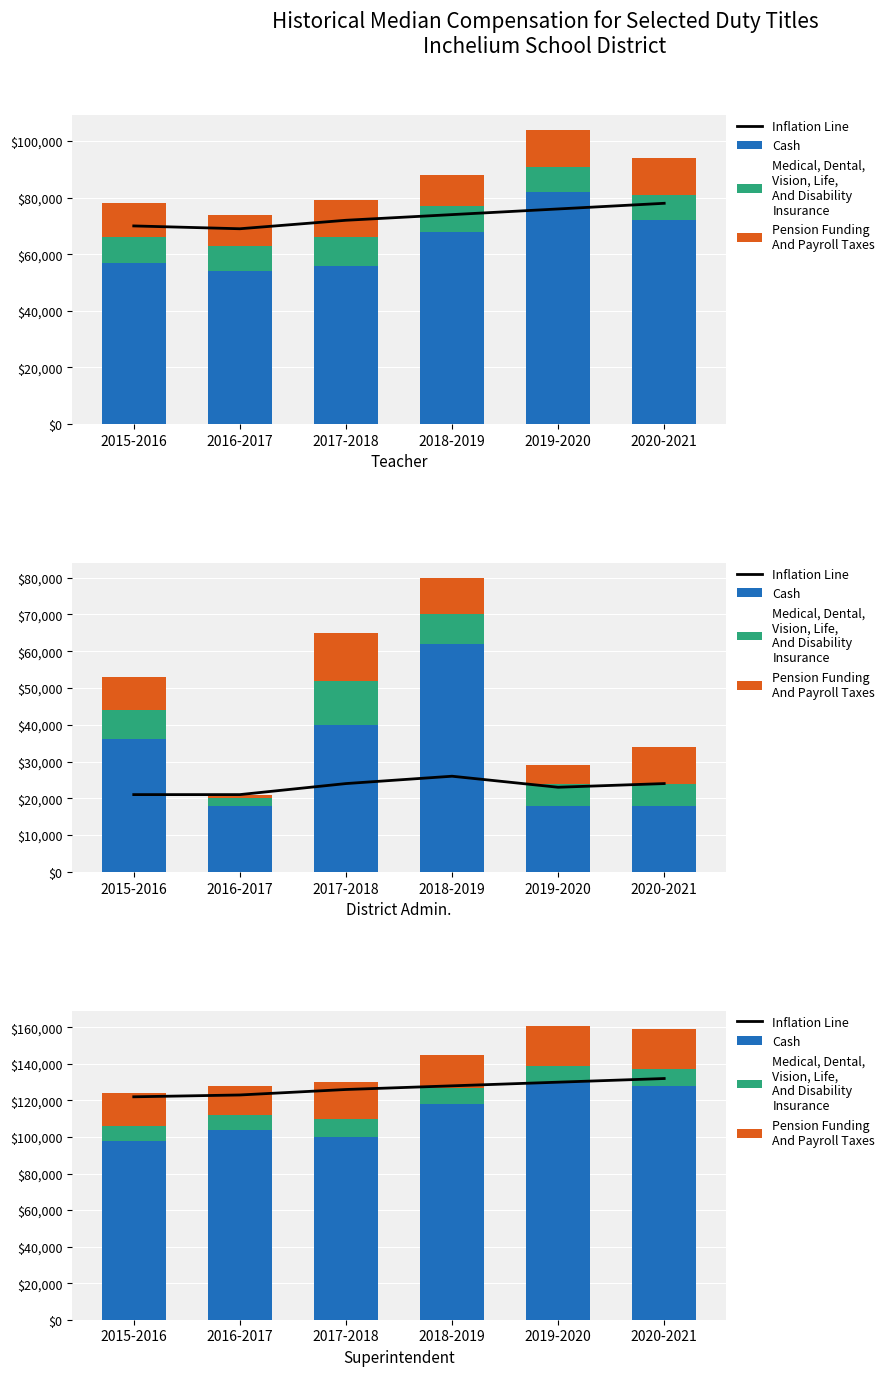

What is the difference between the highest and lowest values at 2017-2018?

116000